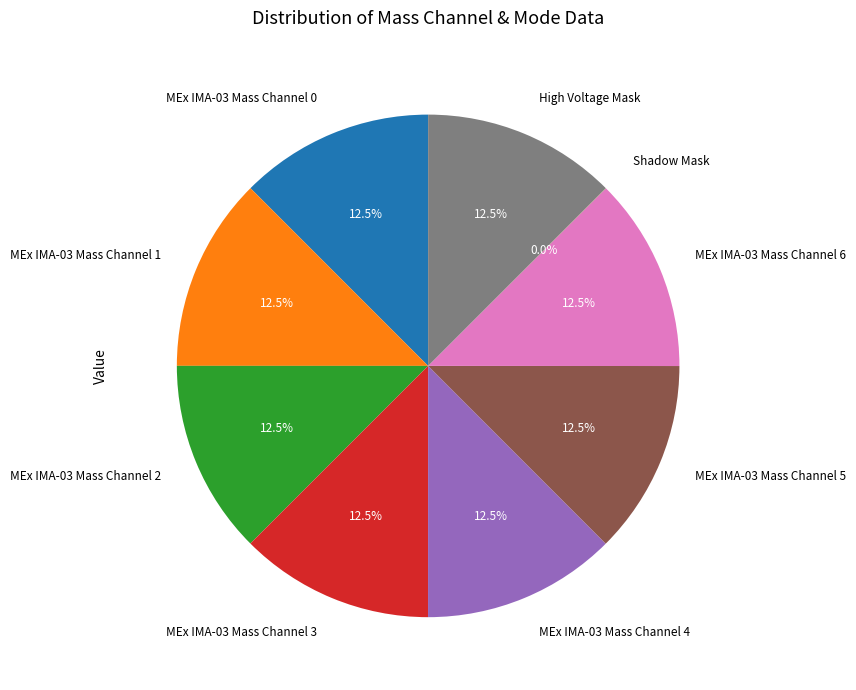

Do MEx IMA-03 Mass Channel 3 and MEx IMA-03 Mass Channel 5 together represent more than half of the pie?

No